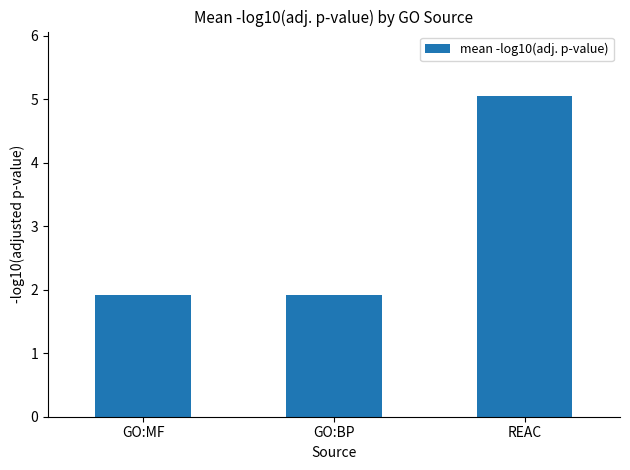

Which has a higher value, REAC or GO:BP?

REAC